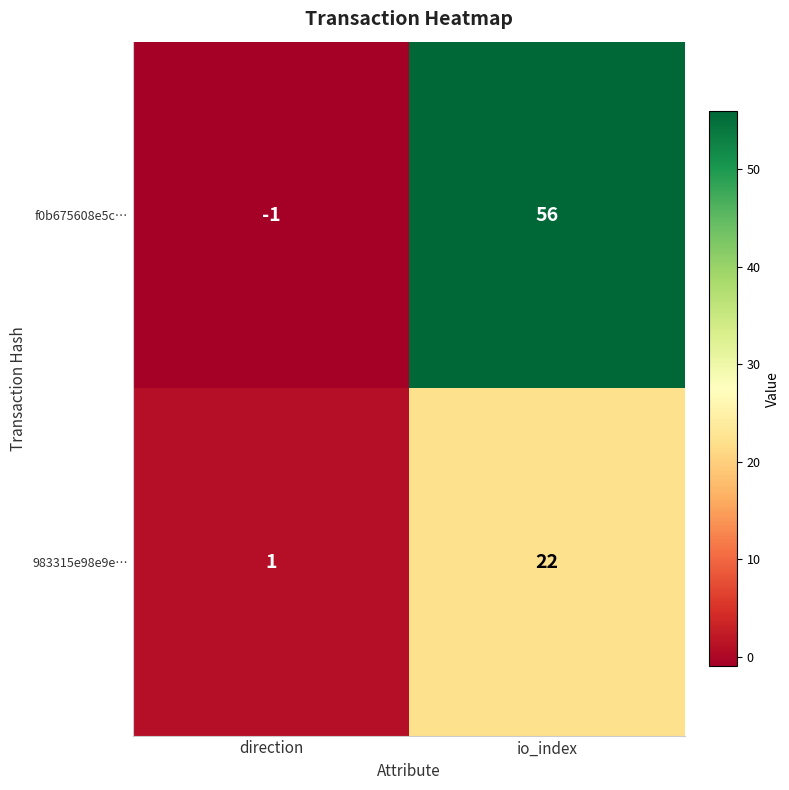

Where is f0b675608e5c… nearest to the value 27?

direction